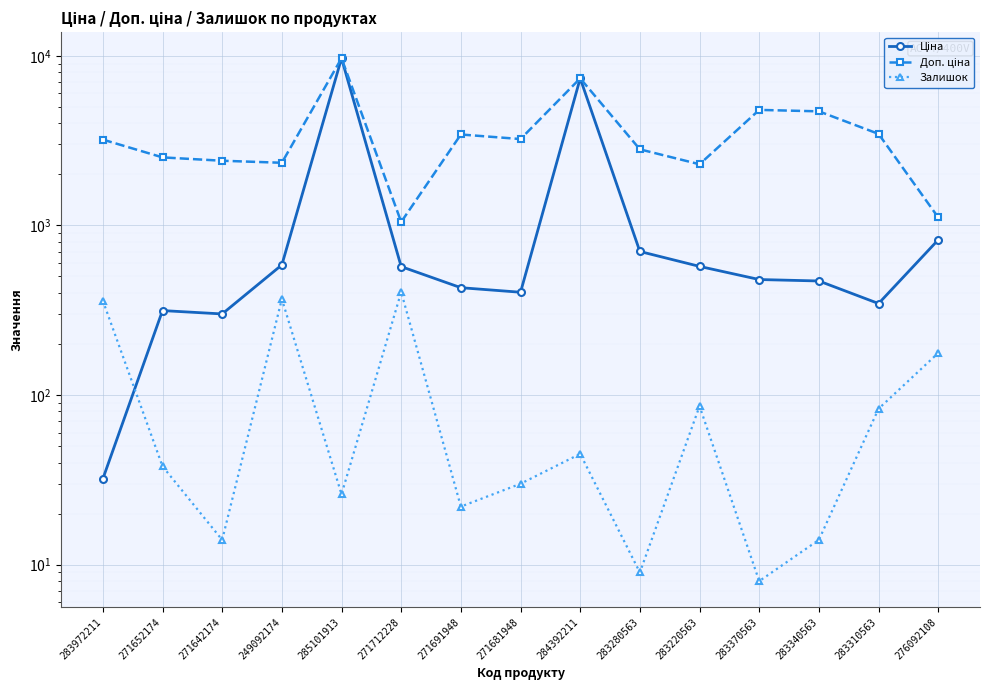

The Доп. ціна series shows 3180.2 at 283340563. True or false?

False